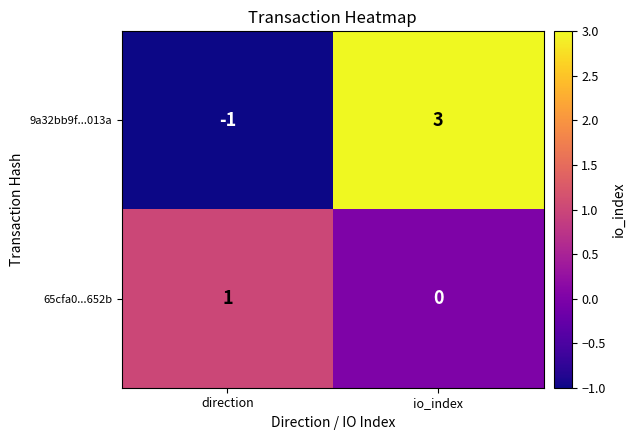

Reading left to right, list all the values displayed in this chart.

9a32bb9f...013a: -1	3
65cfa0...652b: 1	0